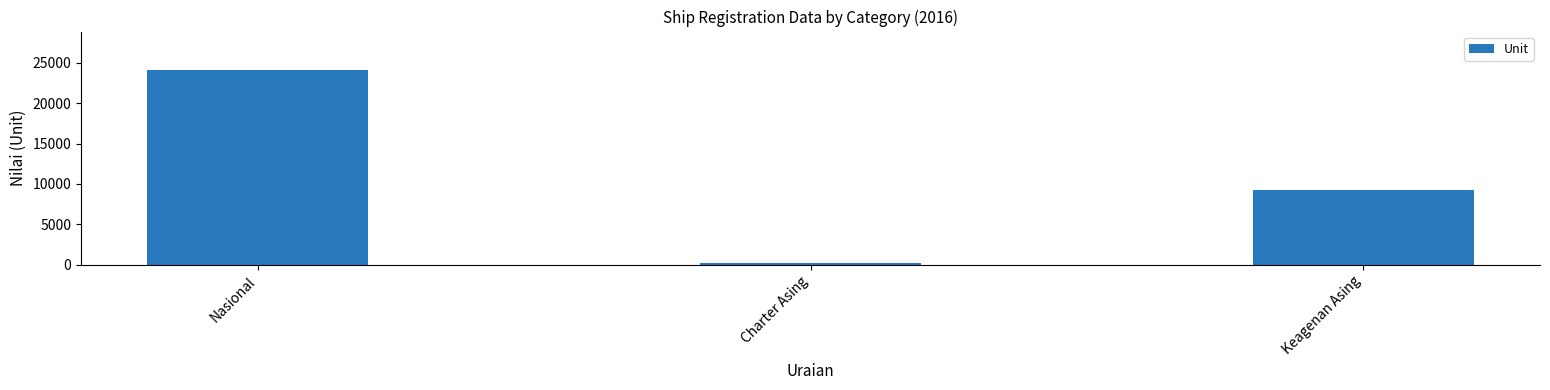

What is the difference between the values at Charter Asing and Nasional?

23813